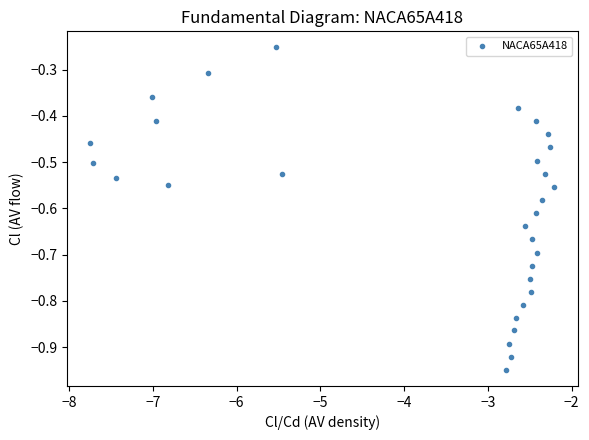

What is the range of Y values (max minus min)?

0.7